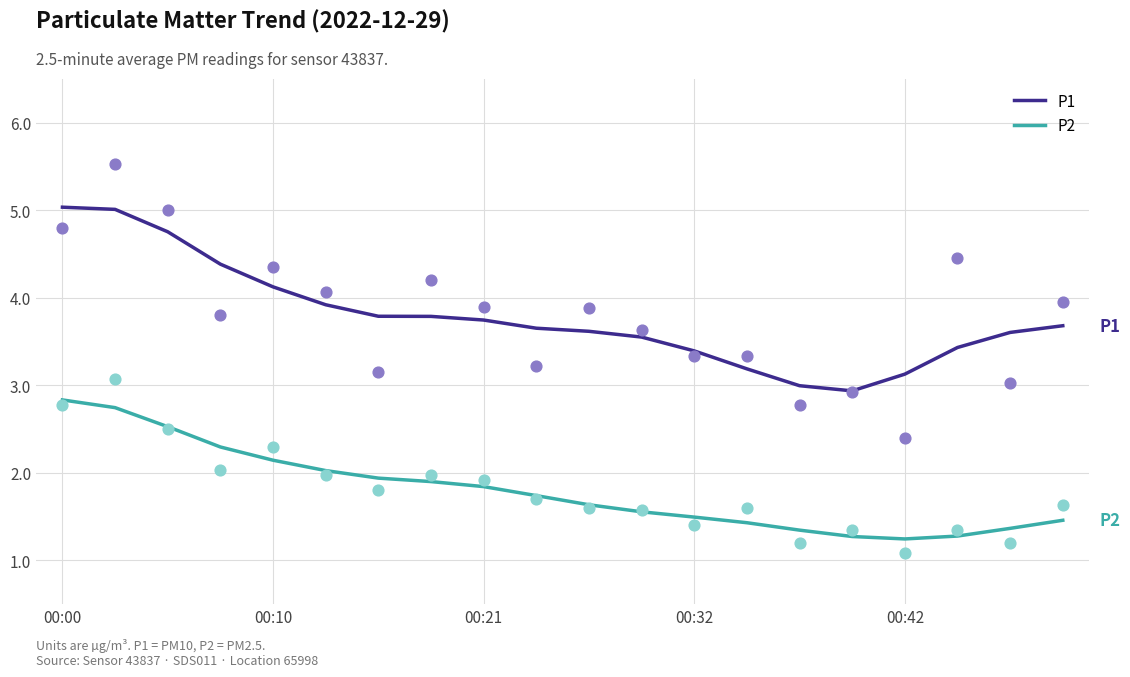

At which category is the sum across all series the highest?

00:00